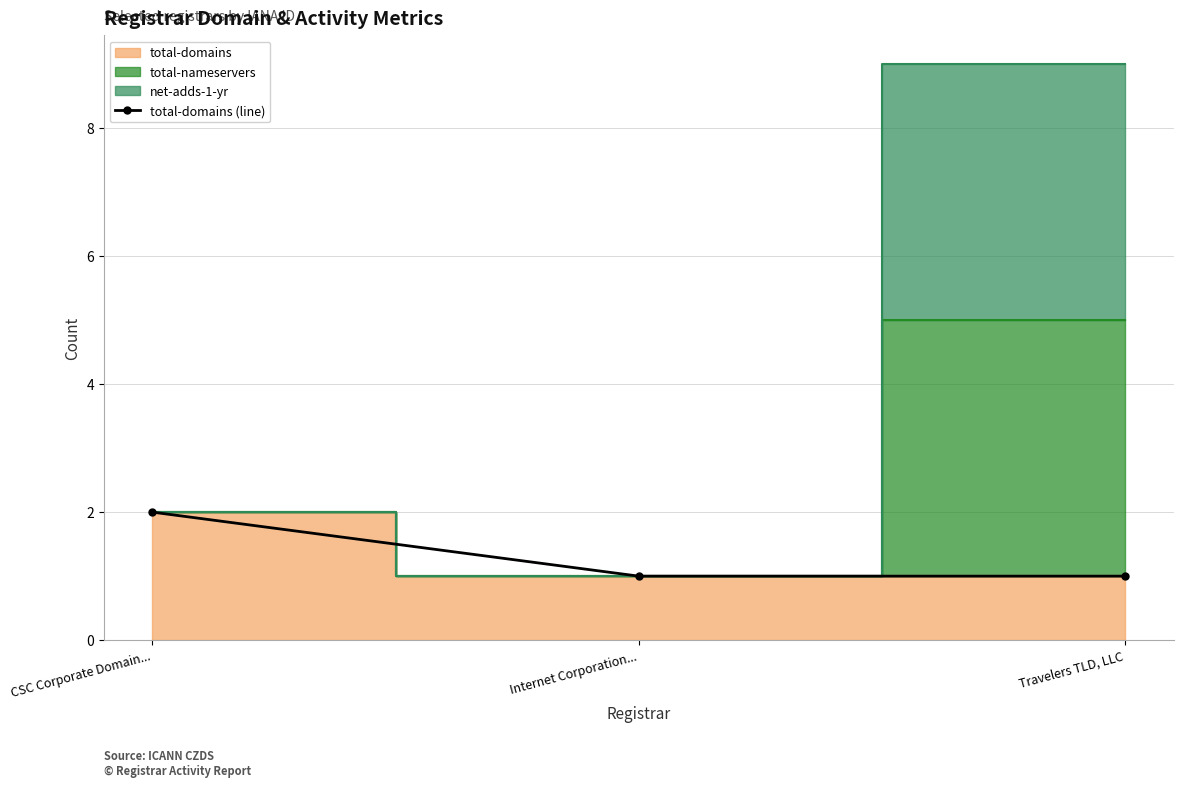

What is the sum of all values?

4